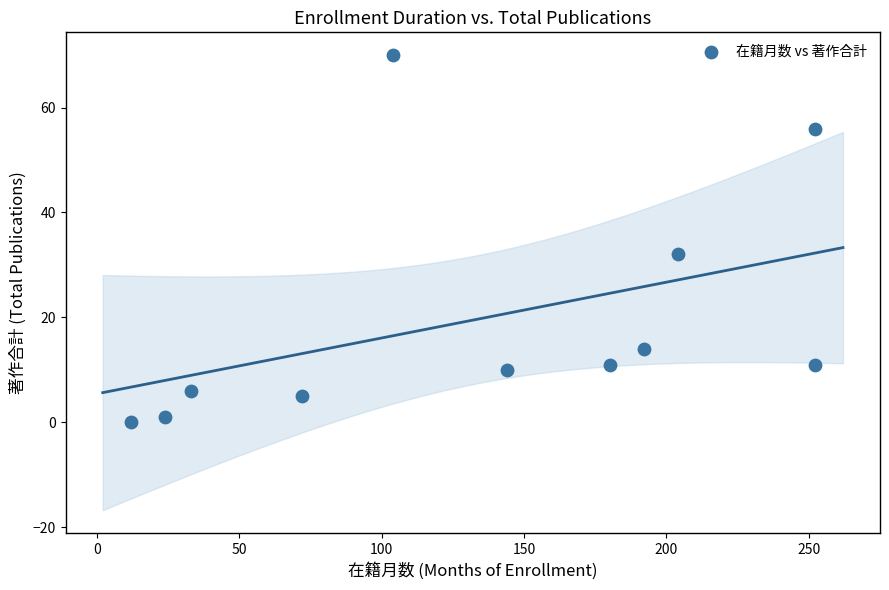

What Y value in the scatter plot is closest to 35?

32